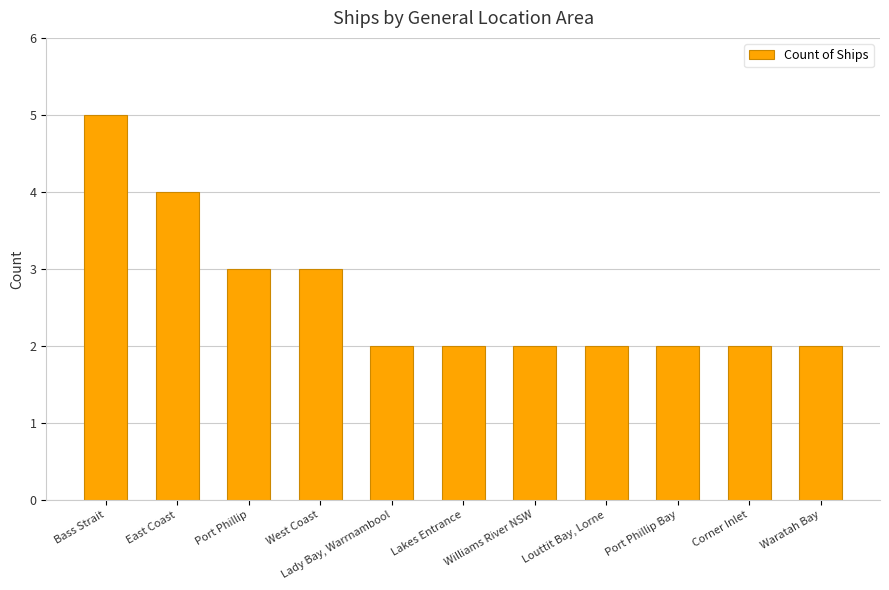

Reading left to right, list all the values displayed in this chart.

Bass Strait=5	East Coast=4	Port Phillip=3	West Coast=3	Lady Bay, Warrnambool=2	Lakes Entrance=2	Williams River NSW=2	Louttit Bay, Lorne=2	Port Phillip Bay=2	Corner Inlet=2	Waratah Bay=2